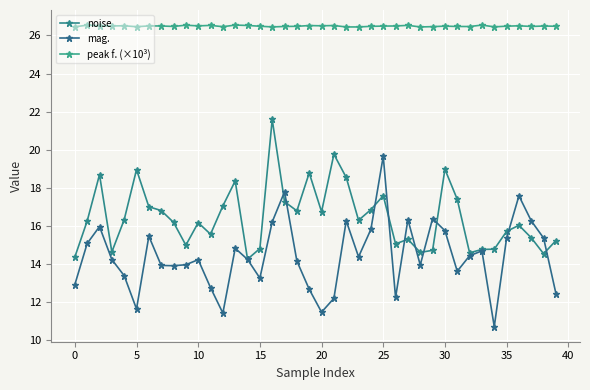

True or false: noise and peak f. (×10³) intersect in this chart.

False